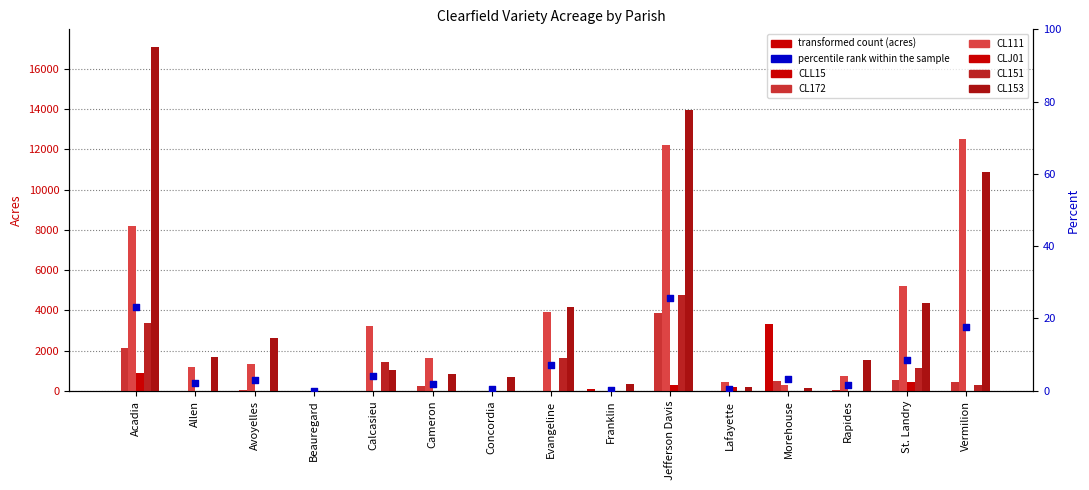

At how many categories does at least one series exceed 16614?

1